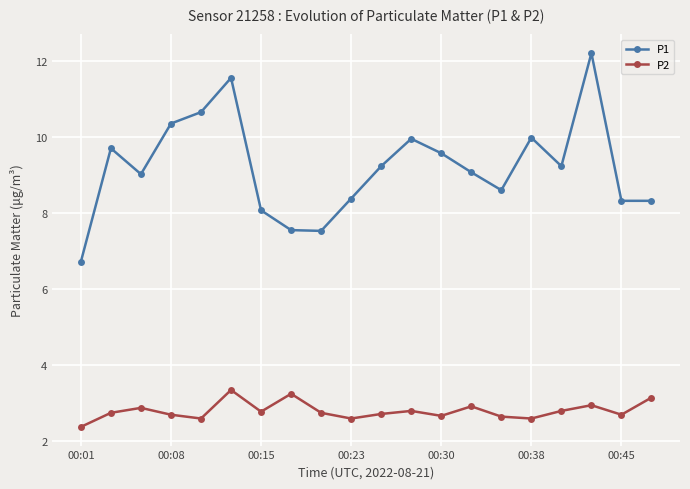

What is the value of the P1 point at the 20th from the left?

8.3